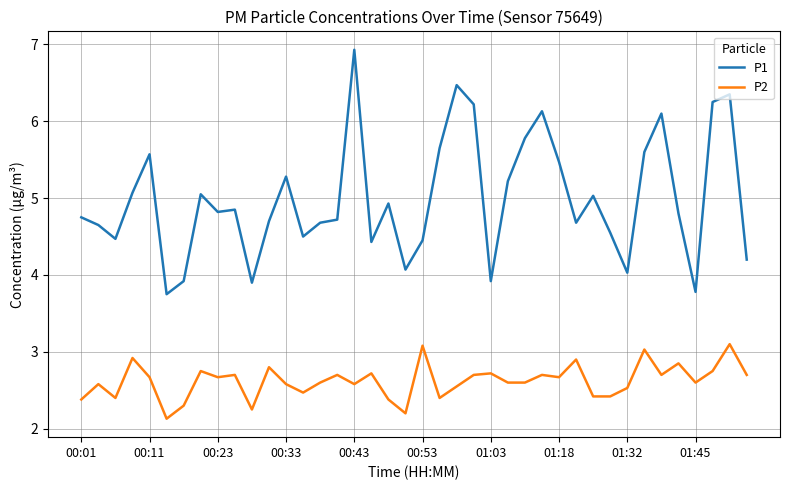

What is the minimum value shown in the chart?

2.1